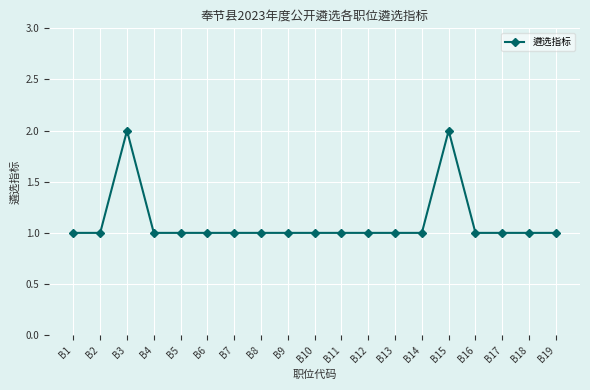

What is the ratio of the value at B14 to the value at B3?

0.5